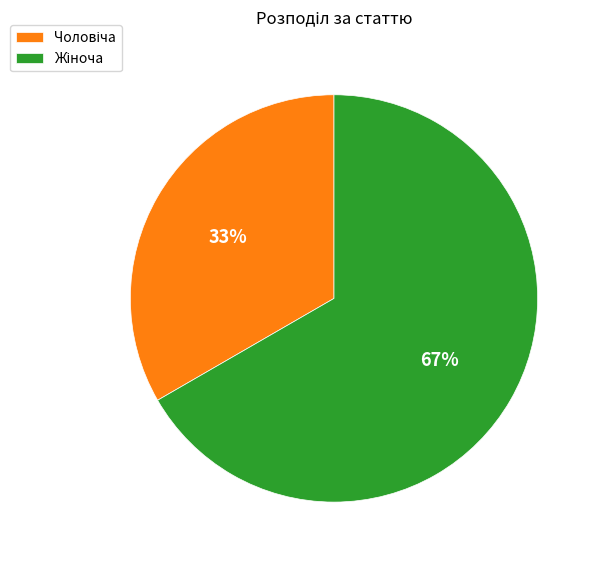

To the nearest percent, what is the average slice percentage?

50%